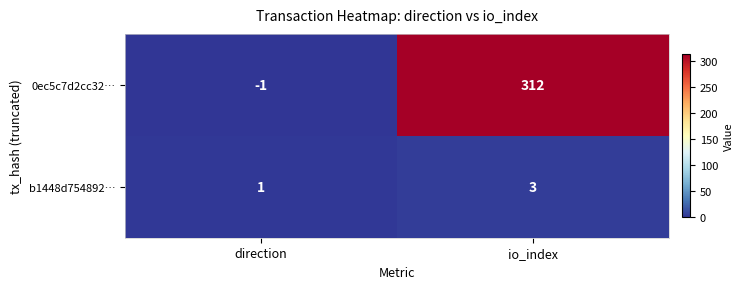

Which category has the highest value across all series?

io_index